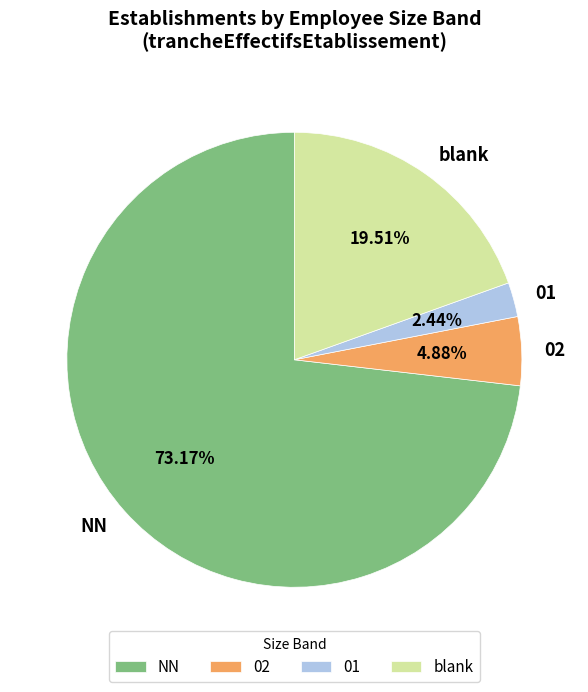

Which has a higher value, blank or 02?

blank